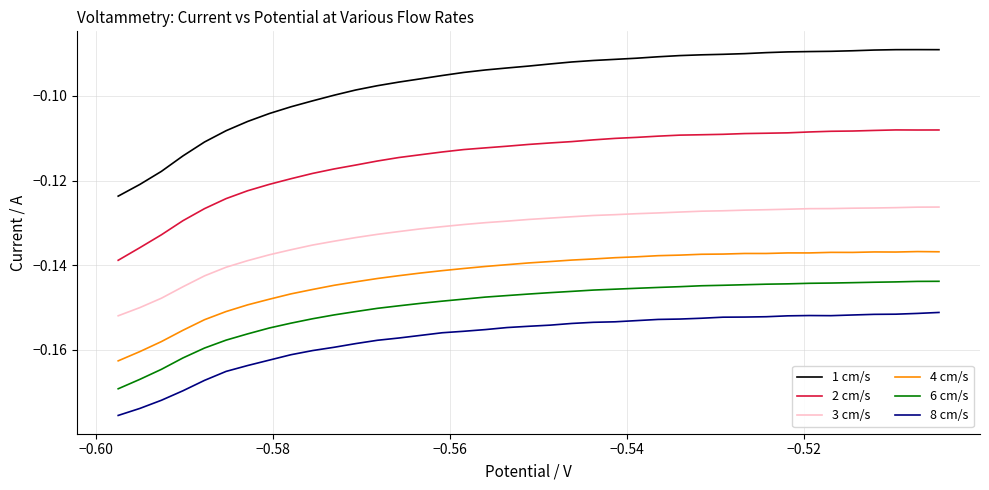

Count the number of categories in the chart.

39